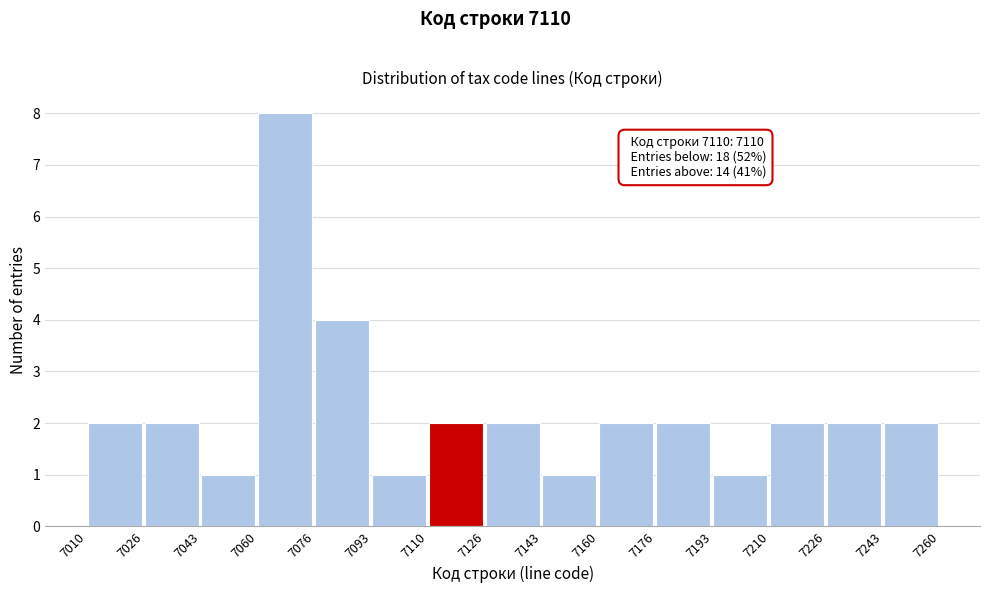

Which range on the x-axis has the tallest bar?

7060 to 7076